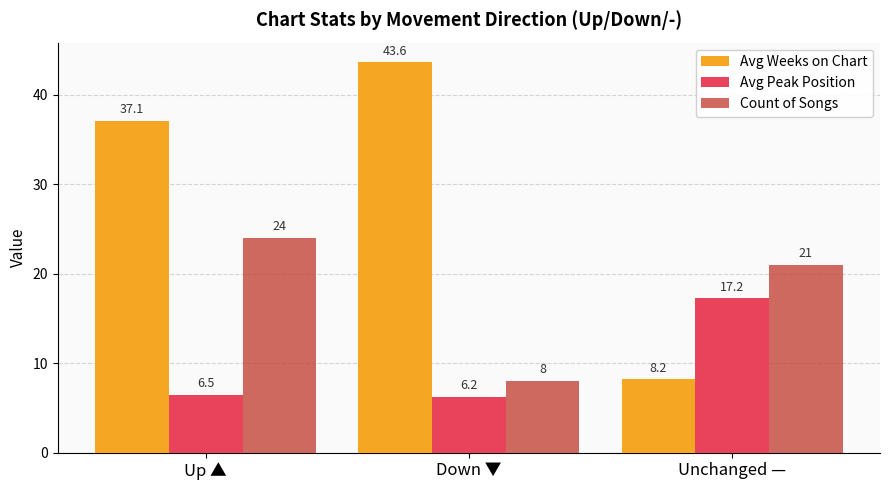

At which label does Count of Songs reach its minimum?

Down ▼